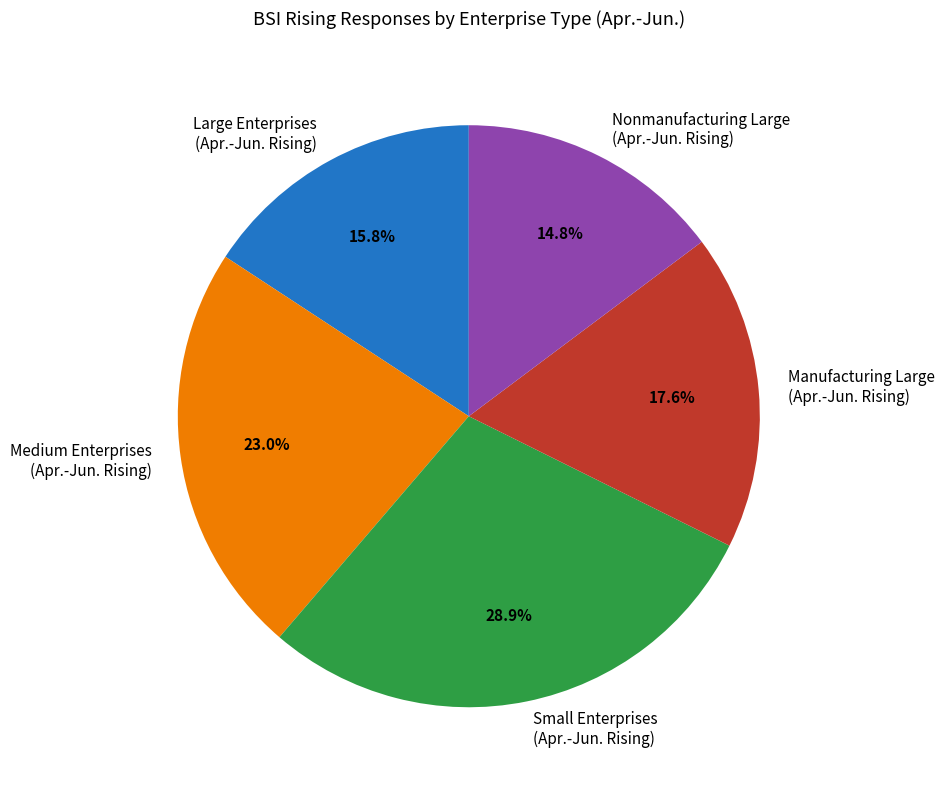

Is Nonmanufacturing Large (Apr.-Jun. Rising) the majority of the pie?

No